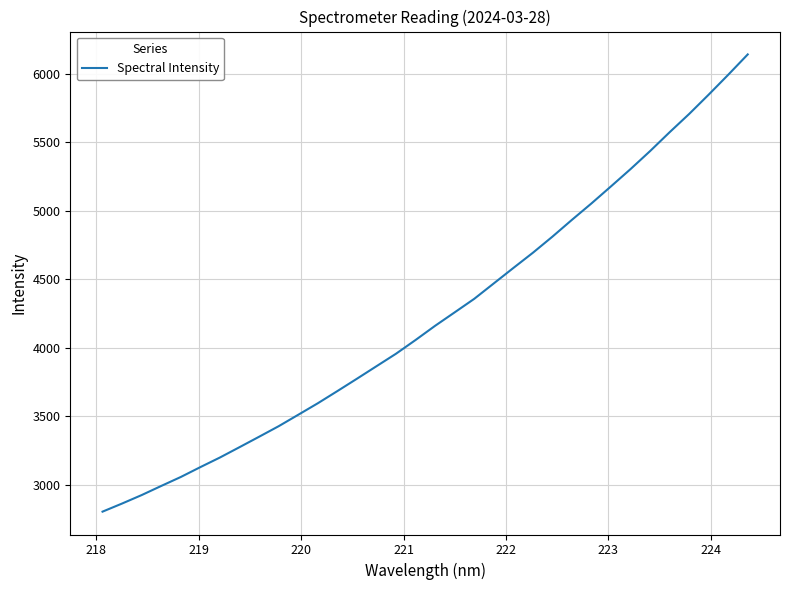

What is the maximum value shown in the chart?

6142.5